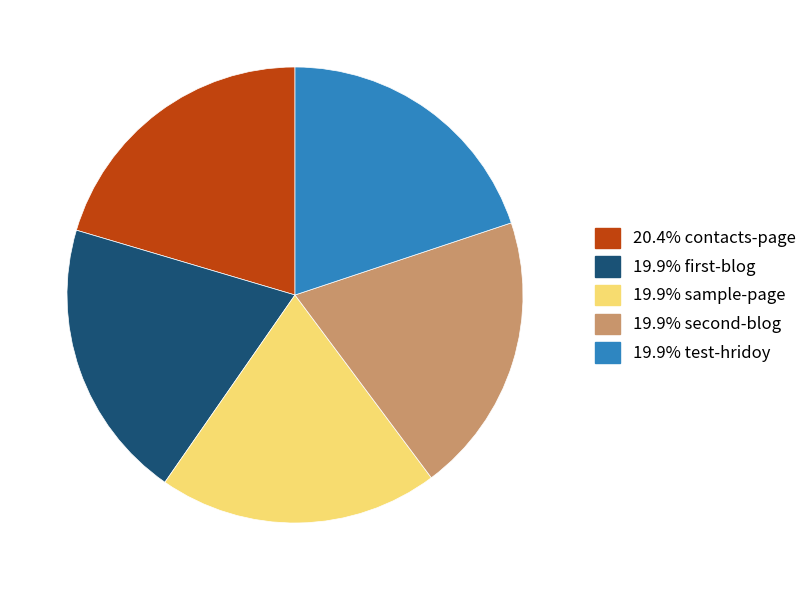

Is there any slice that represents more than half of the pie?

No